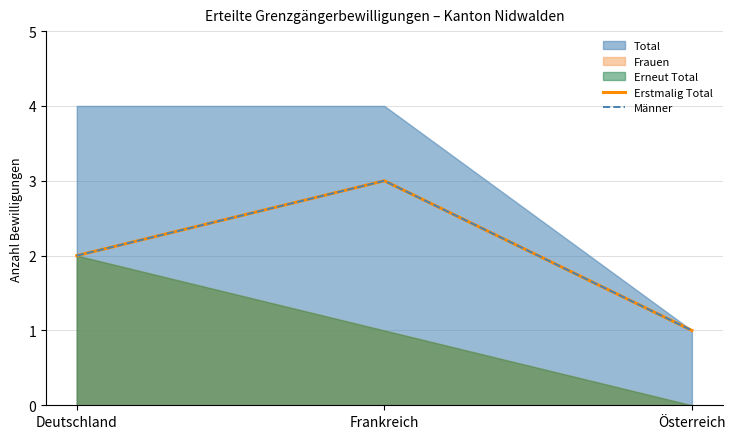

Is the value of Erstmalig Total at Österreich greater than the value of Männer at Österreich?

No